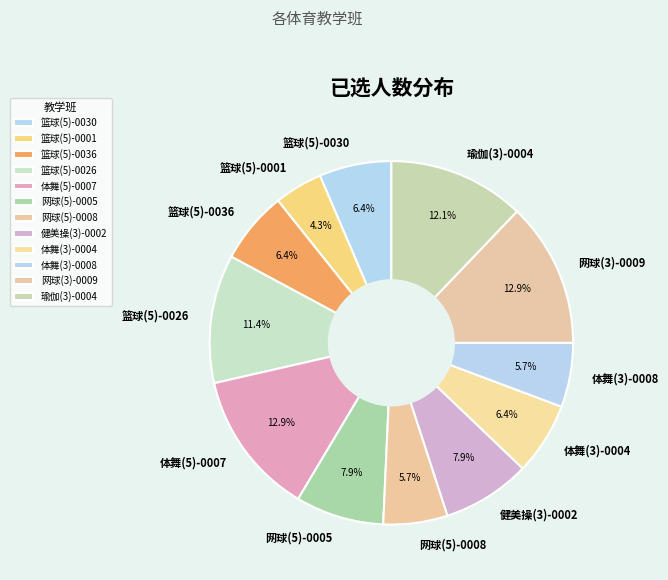

How many slices are in this pie chart?

12